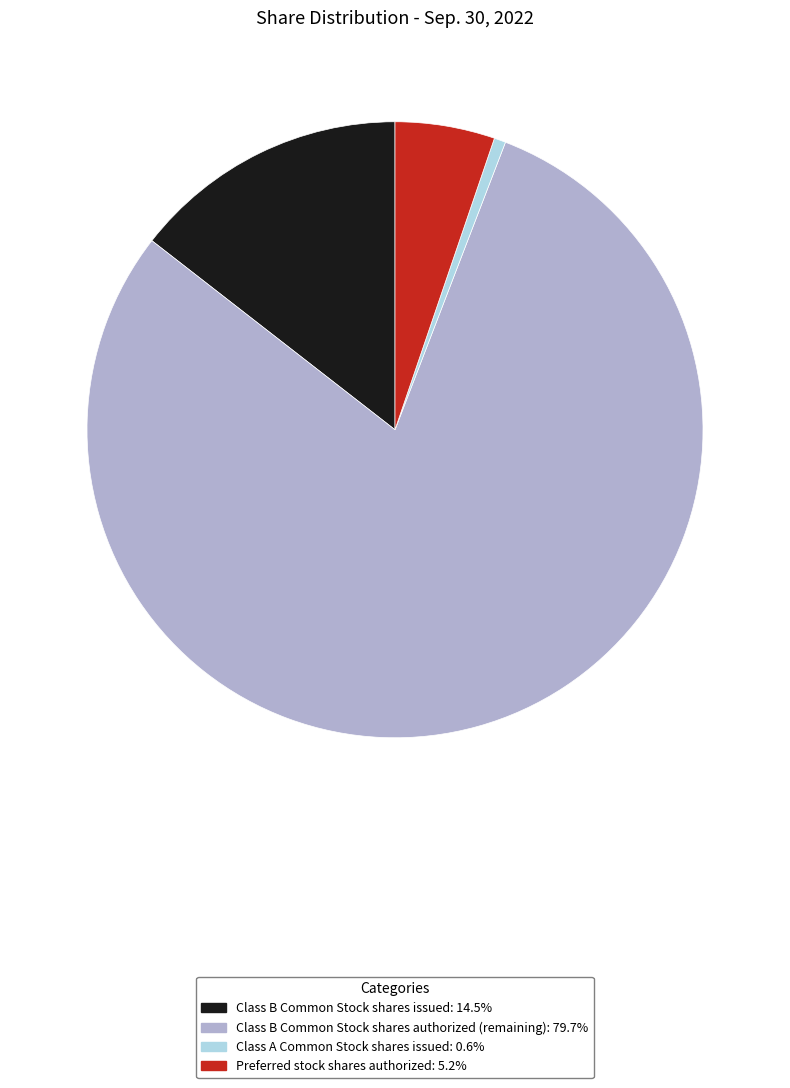

Is the sum of Preferred stock shares authorized and Class A Common Stock shares issued greater than half?

No